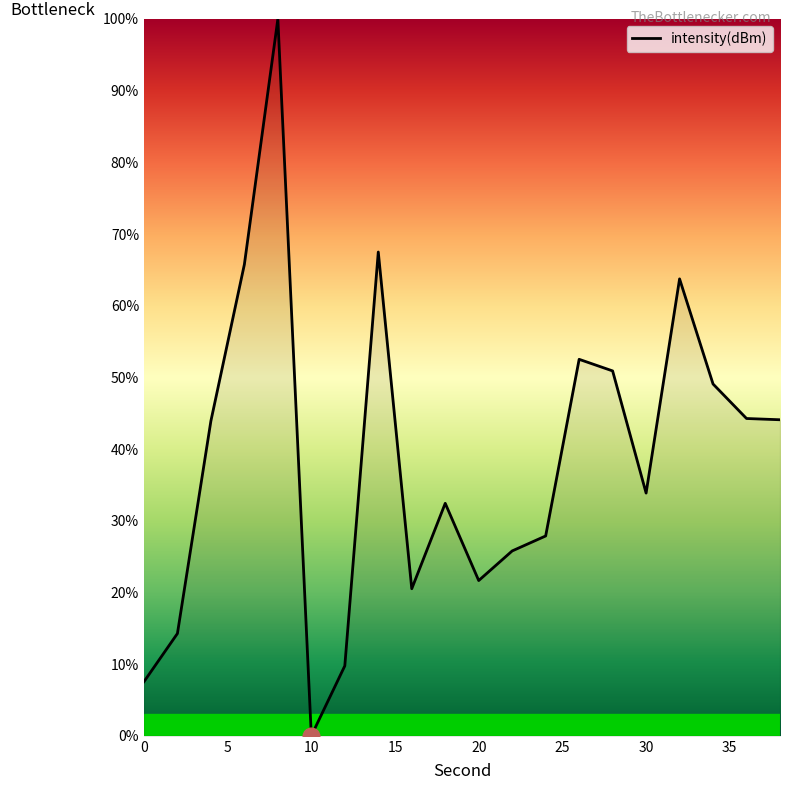

What is the maximum value shown in the chart?

100.0